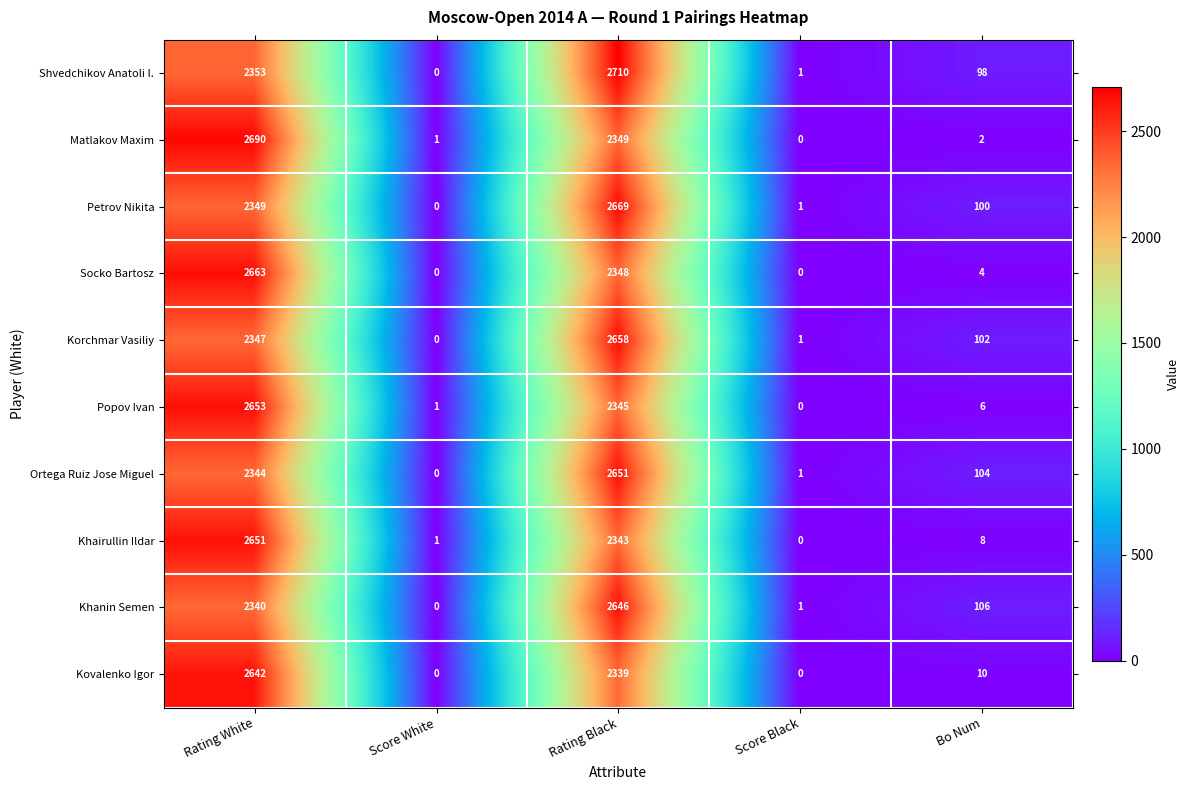

Which series has the widest spread of values?

Shvedchikov Anatoli I.